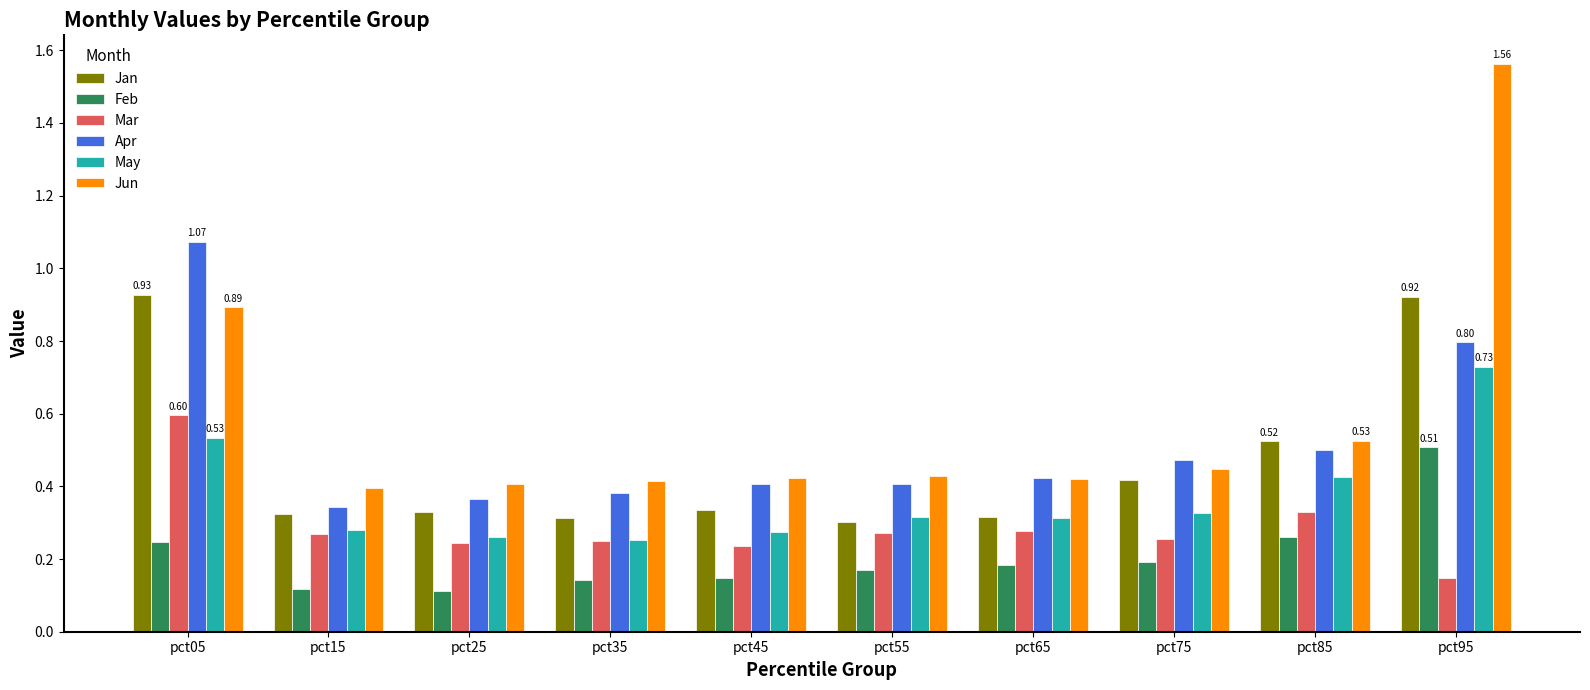

List the series in order of their peak value, lowest first.

Feb, Mar, May, Jan, Apr, Jun